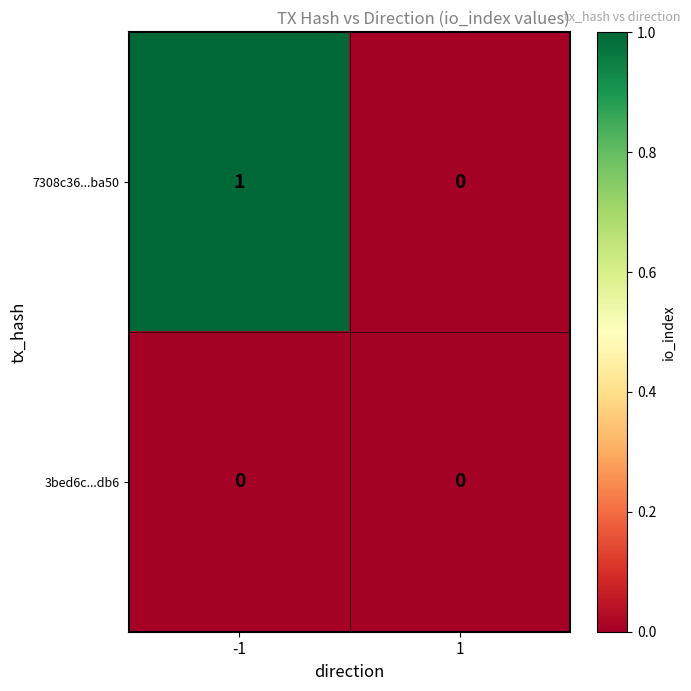

Is the value of 3bed6c...db6 at 1 greater than the value of 7308c36...ba50 at -1?

No